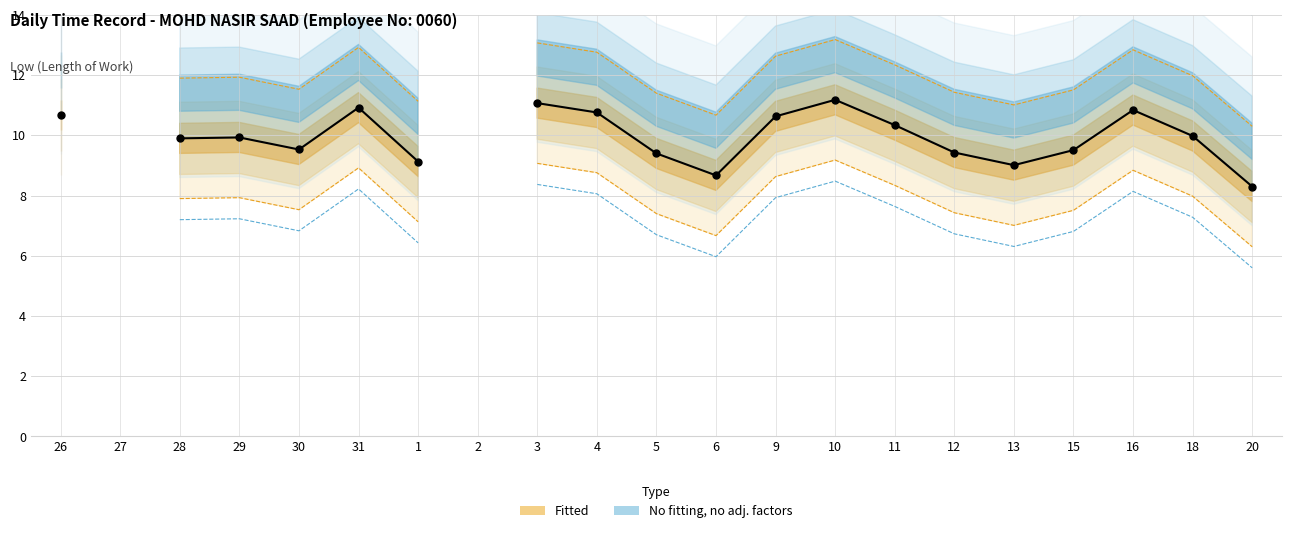

Between 16 and 10, which is larger?

10